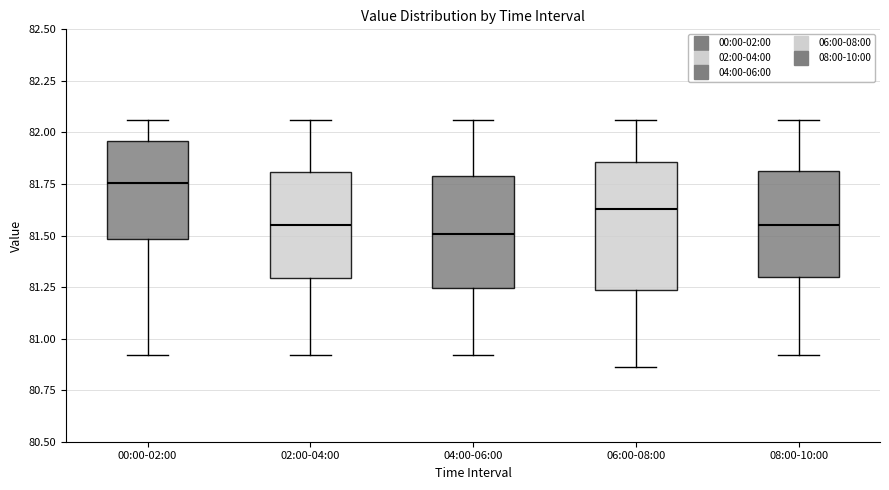

Comparing the boxes themselves (not the whiskers), which one is the tallest?

06:00-08:00